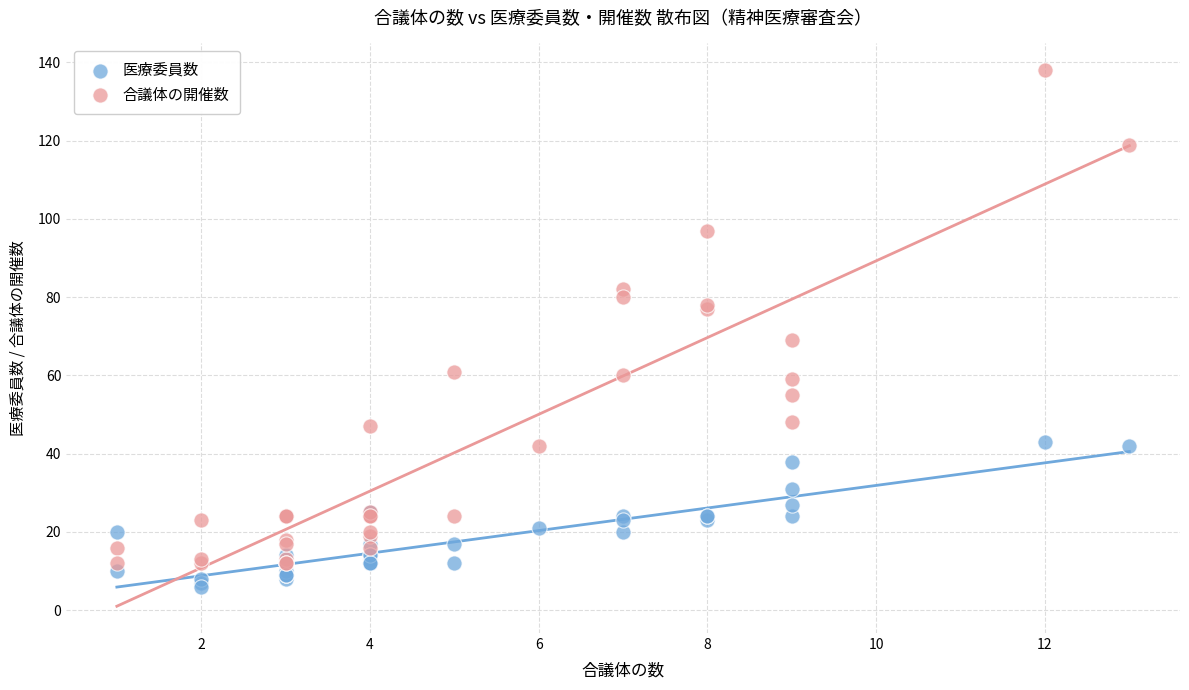

Across all series, what Y value is closest to 72?

69